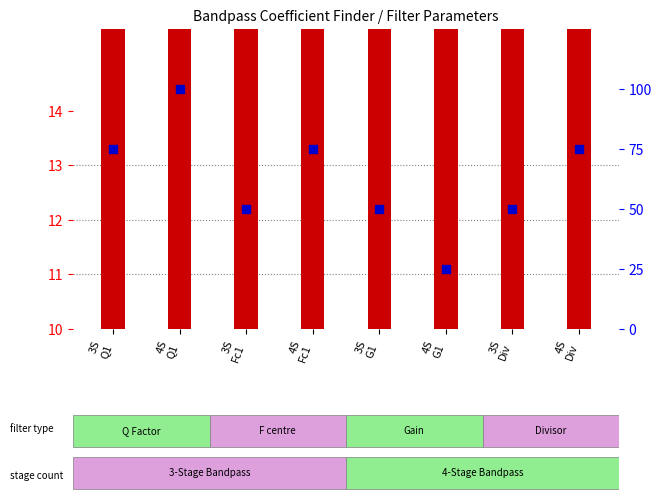

At how many categories does at least one series exceed 99?

1